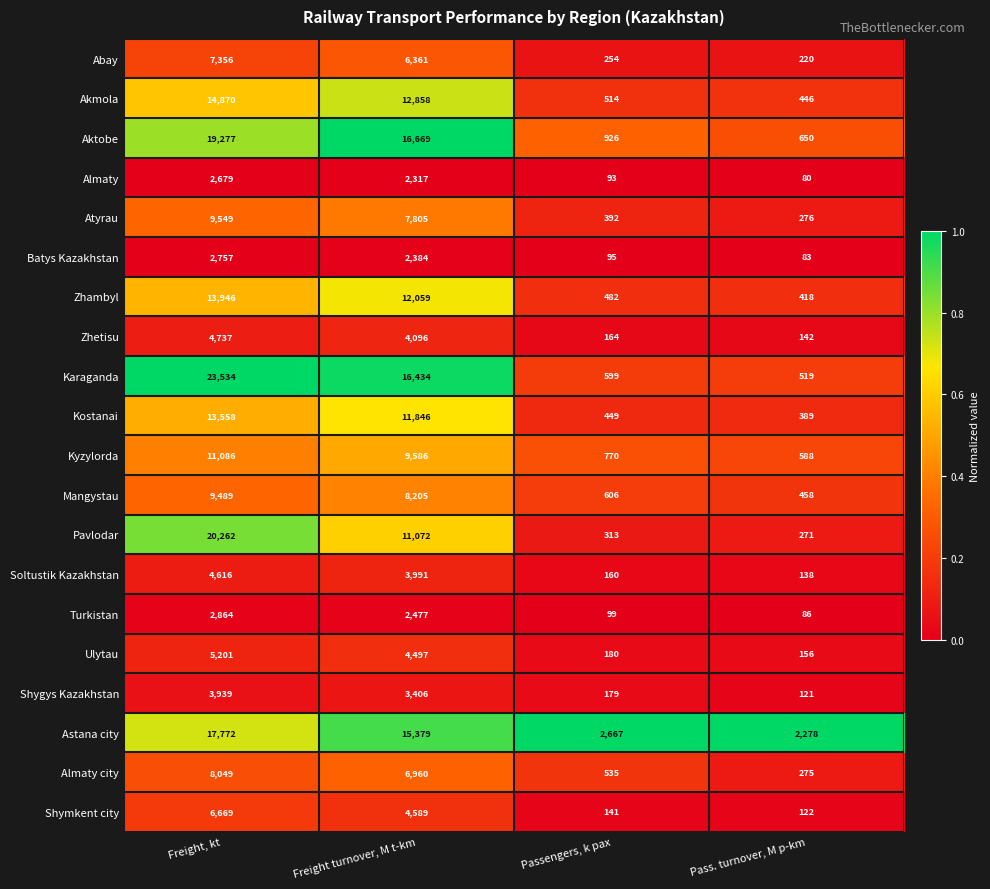

What is the lowest value of the Turkistan series?

86